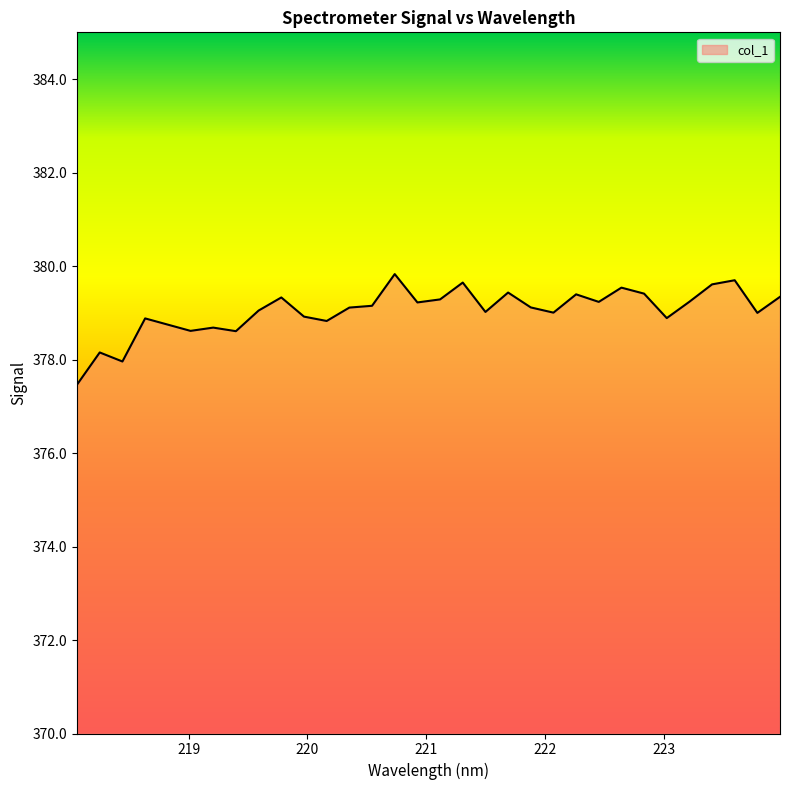

What is the sum of all values?

12129.4